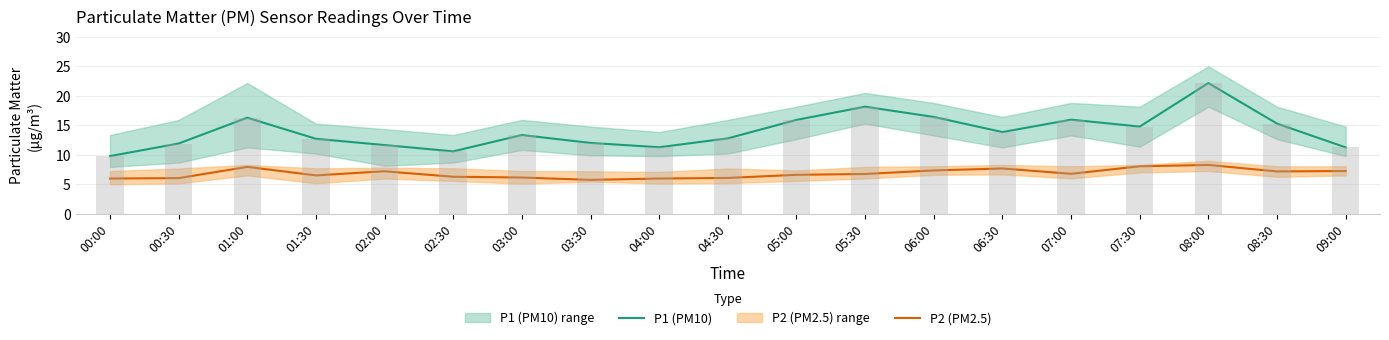

What is the approximate value of P2 (PM2.5) at 01:00?

8.0